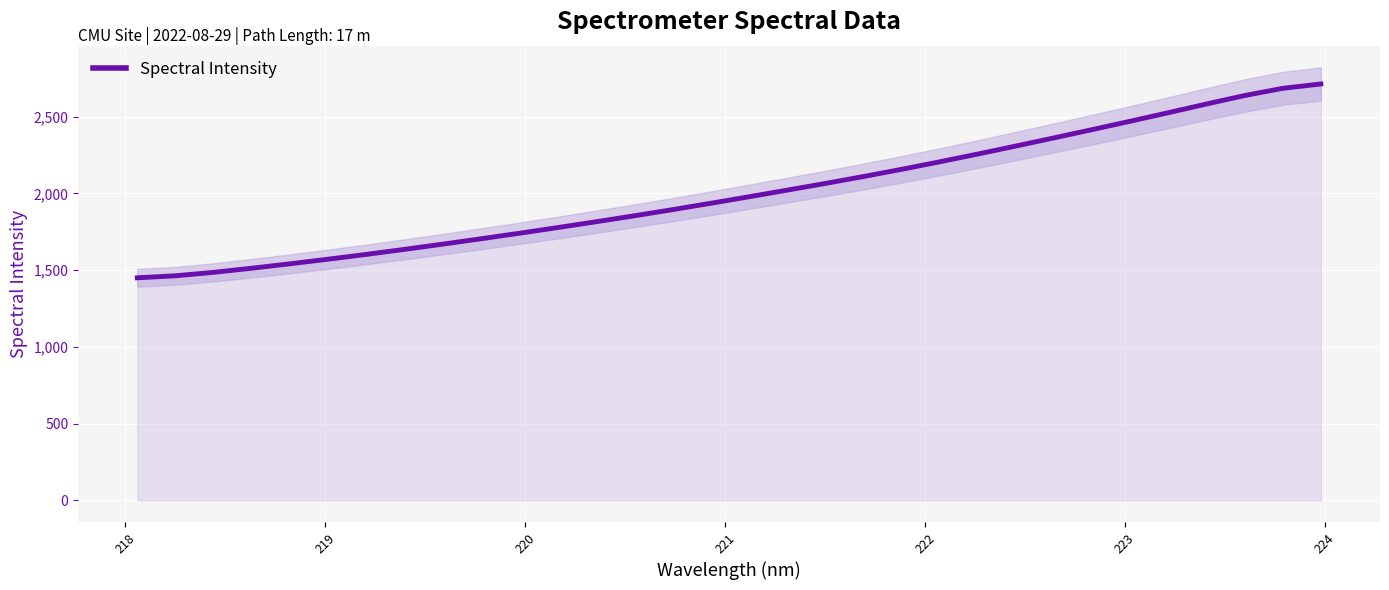

Count the number of data series in this chart.

1